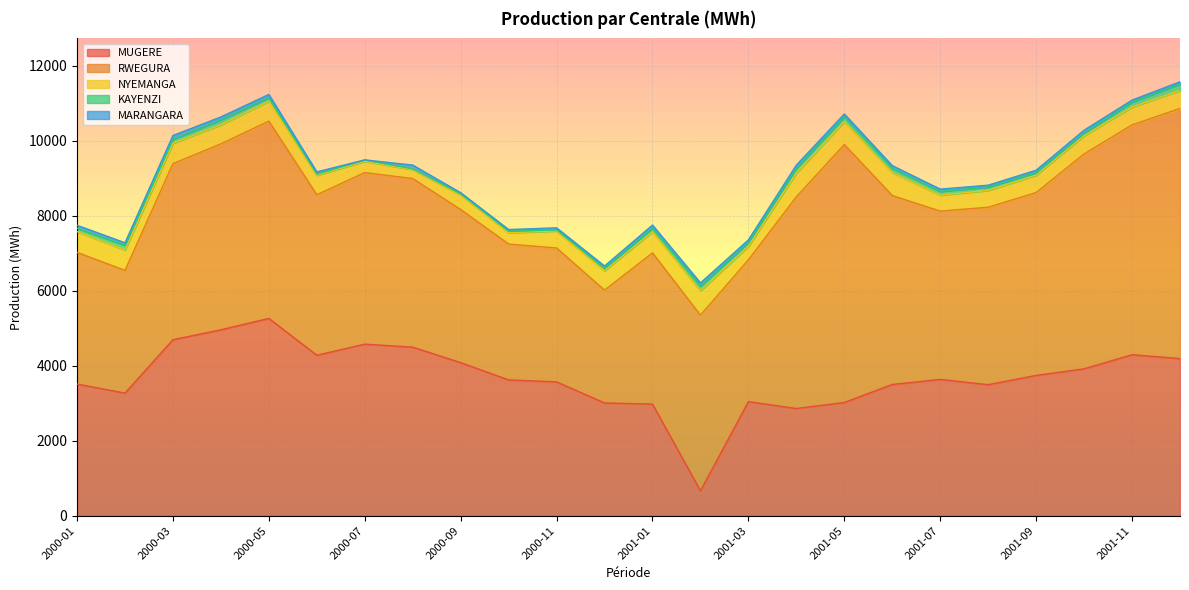

What is the spread (max minus min) of values at 2000-08?

4471.3